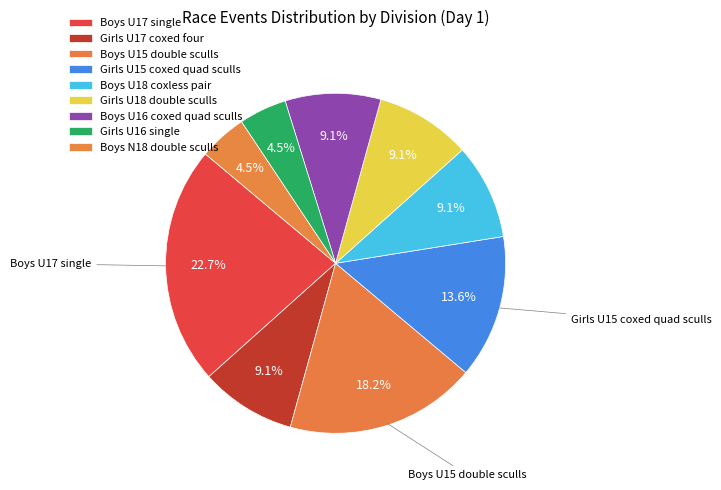

To the nearest percent, what portion does Boys N18 double sculls represent?

5%